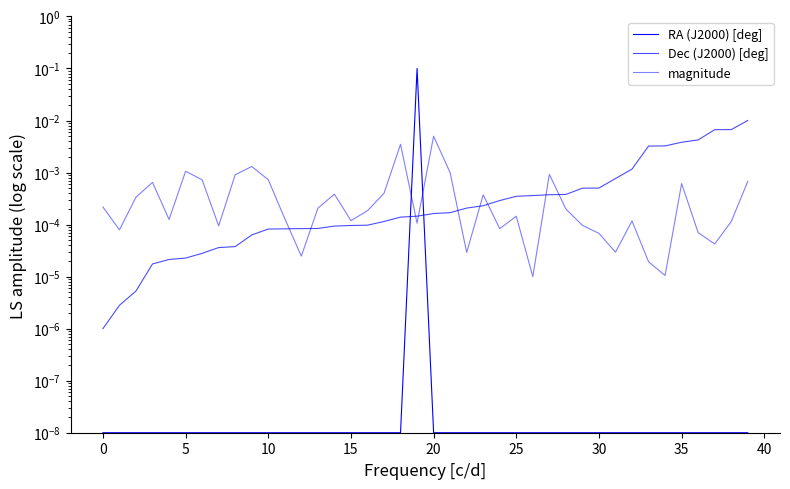

True or false: Dec (J2000) [deg] has a value of 0.0 at 12.

False